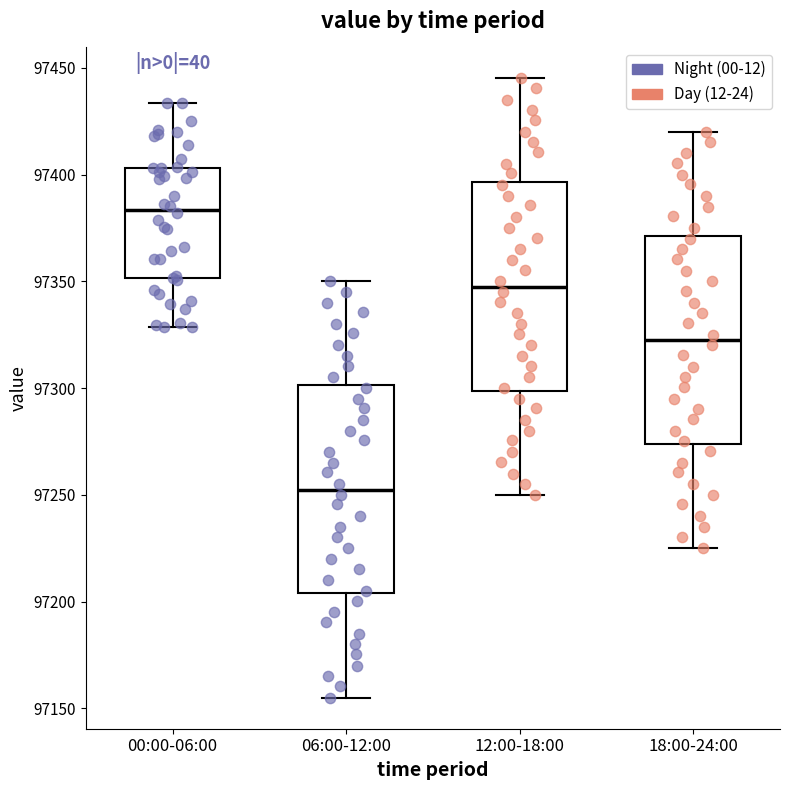

Reading left to right, transcribe this box plot: for each box, give where its median line is, the range the box spans, and where its two whiskers end, as read against the y-axis. The values are not printed on the chart, so give them approximately, as read against the axis.

00:00-06:00: median 97385, box 97350 to 97405, whiskers 97330 to 97435
06:00-12:00: median 97255, box 97205 to 97300, whiskers 97155 to 97350
12:00-18:00: median 97350, box 97300 to 97395, whiskers 97250 to 97445
18:00-24:00: median 97325, box 97275 to 97370, whiskers 97225 to 97420